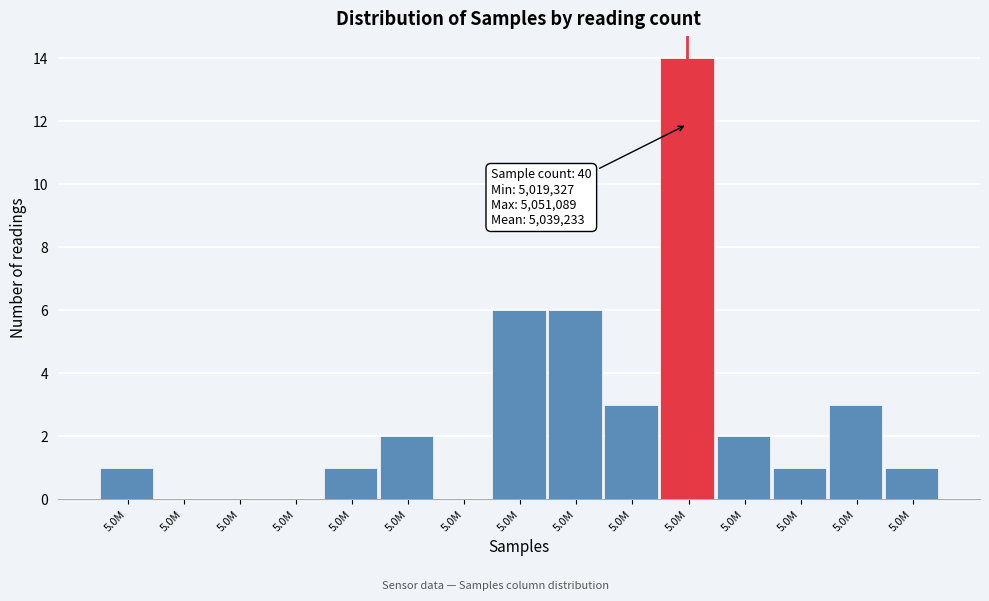

Are the bars horizontal?

No